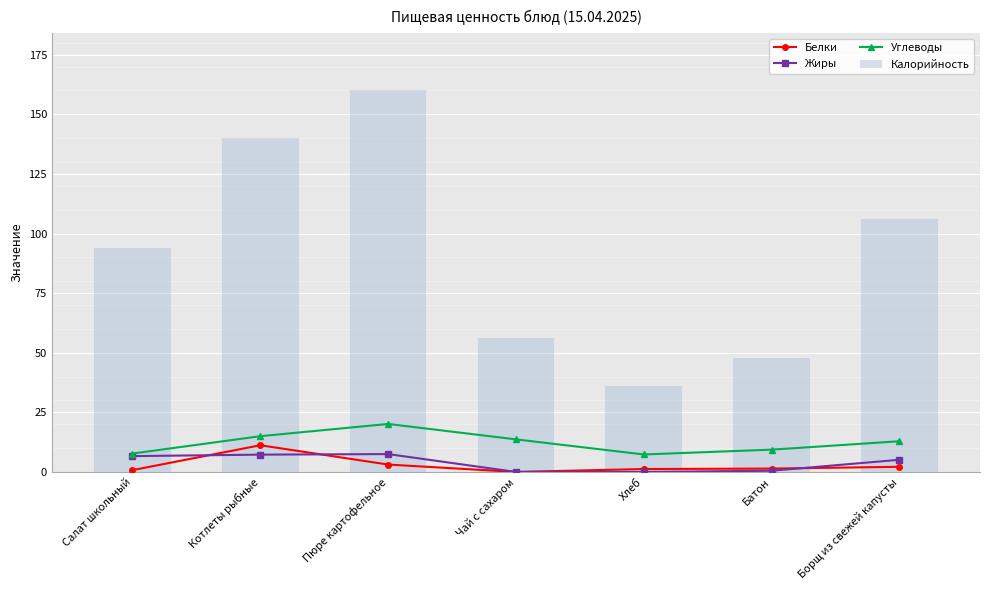

Reading left to right, what are all the values shown in this chart?

Белки: 0.8	11.2	3.1	0.0	1.2	1.4	2.2
Жиры: 6.6	7.3	7.5	0.0	0.0	0.5	5.1
Углеводы: 7.7	15.0	20.1	13.7	7.3	9.3	12.9
Калорийность: 94.0	140.0	160.0	56.0	36.0	48.0	106.0